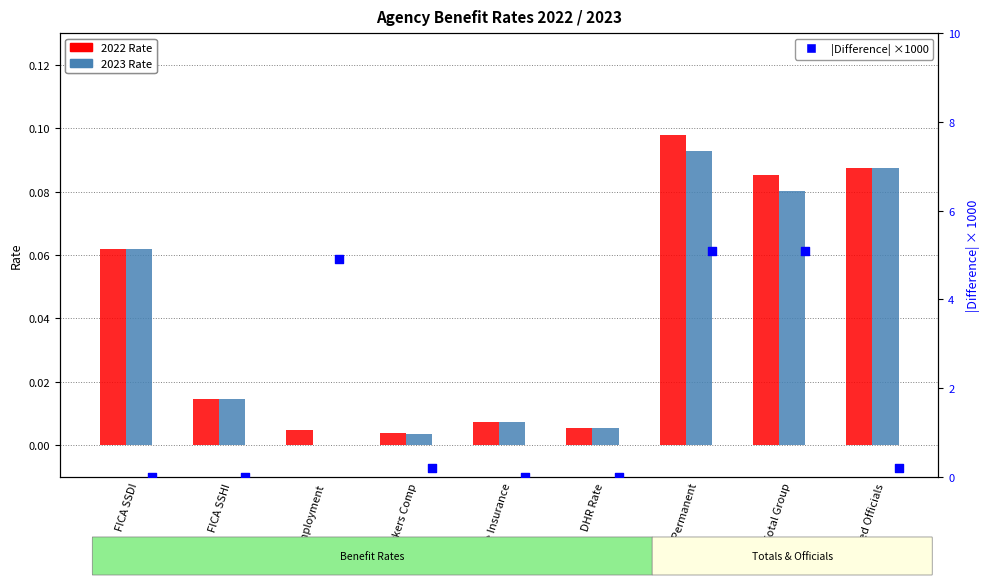

At how many categories does at least one series exceed 1?

3